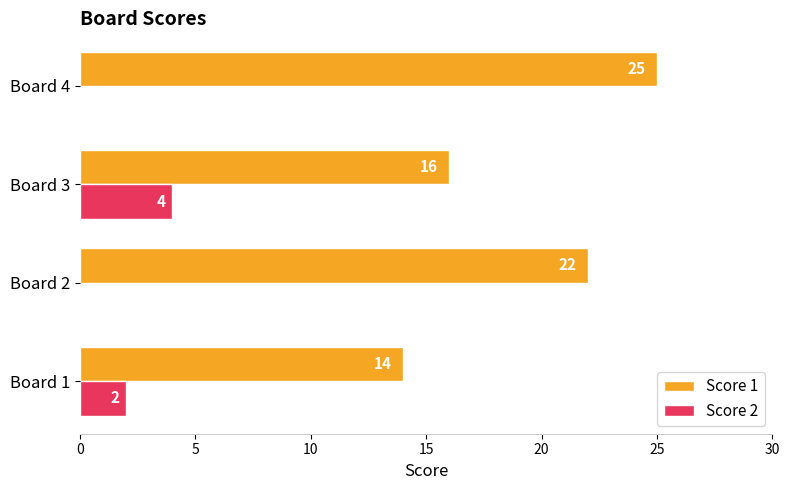

The value of Score 1 at Board 2 is 22. True or false?

True